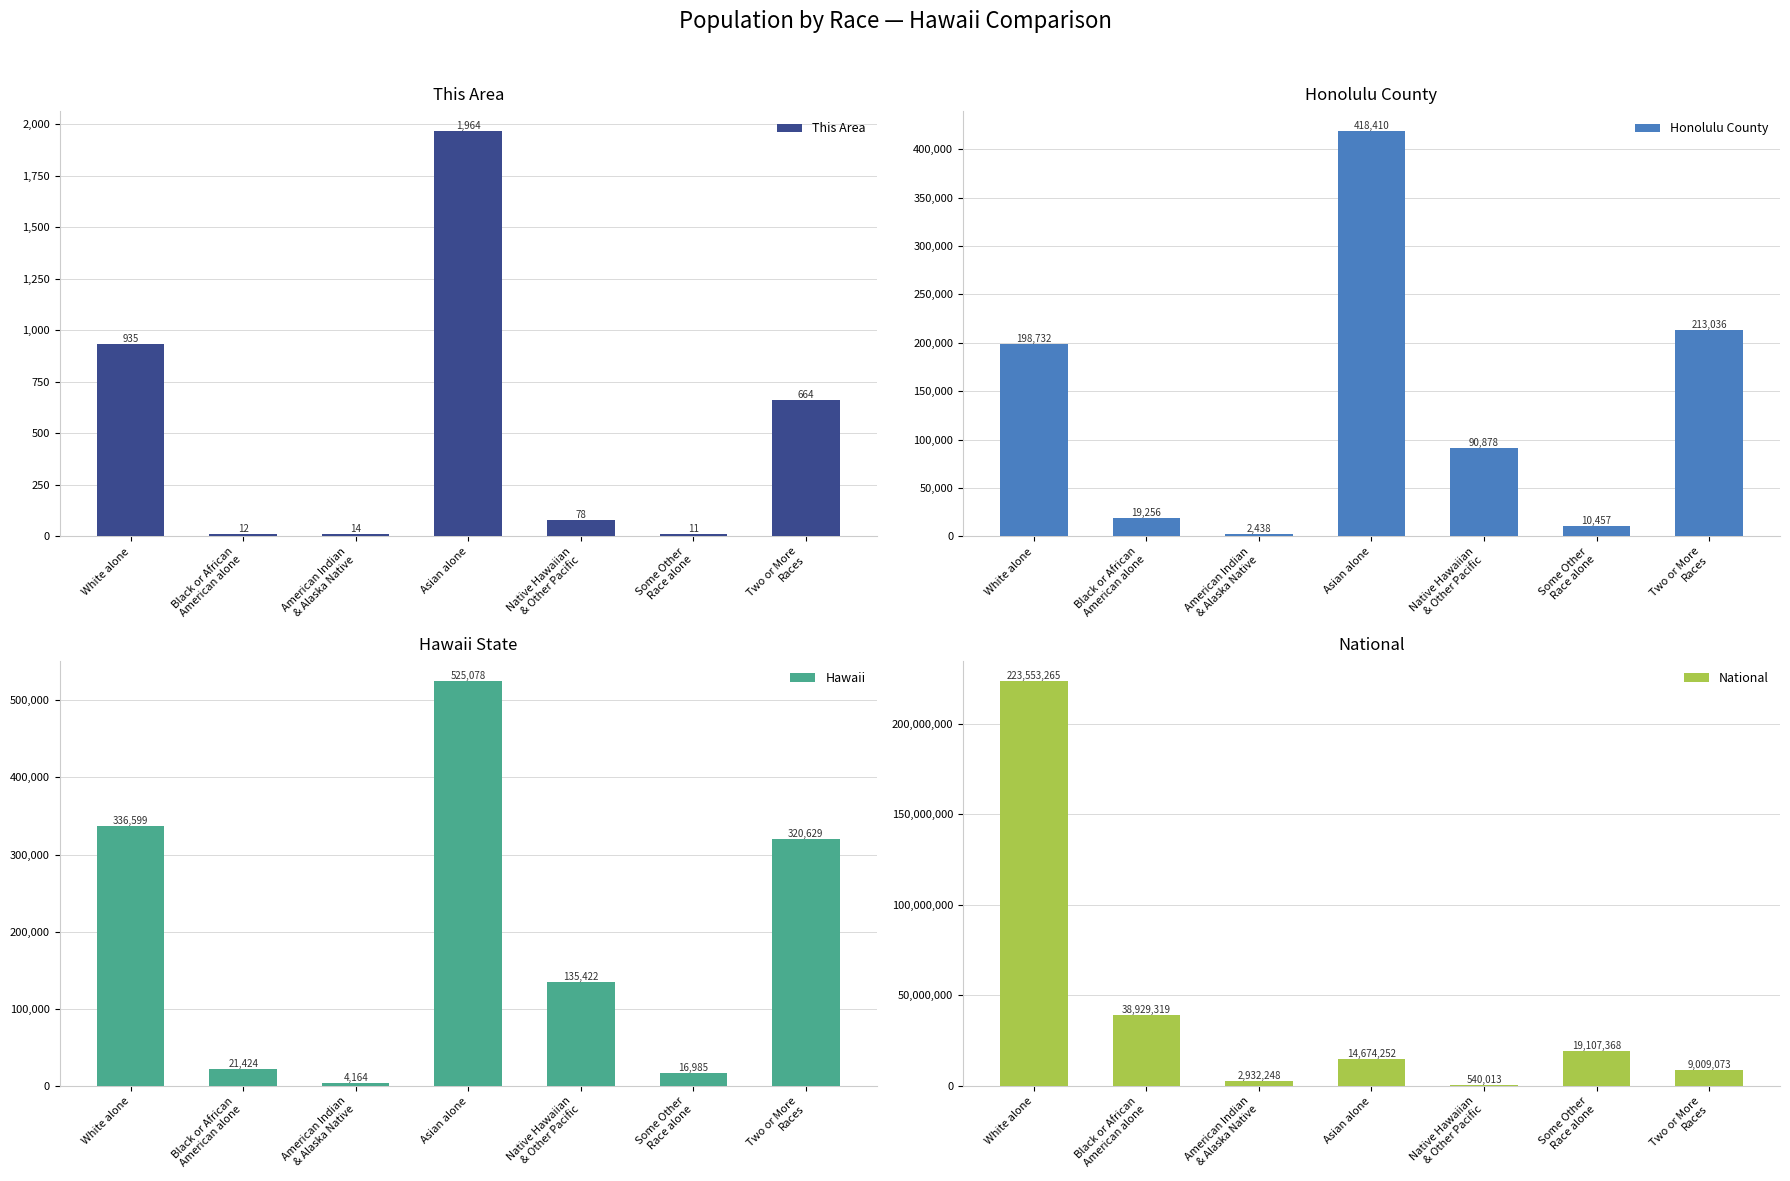

Reading left to right, transcribe all the data shown in this chart.

This Area: 935	12	14	1964	78	11	664
Honolulu County: 198732	19256	2438	418410	90878	10457	213036
Hawaii: 336599	21424	4164	525078	135422	16985	320629
National: 223553265	38929319	2932248	14674252	540013	19107368	9009073